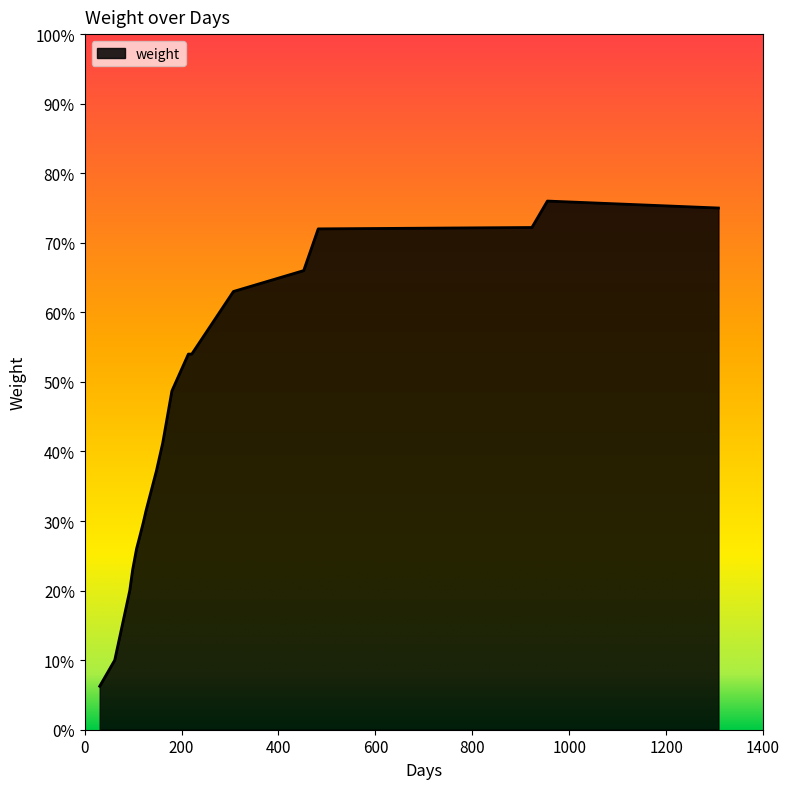

What is the maximum value shown in the chart?

76.0